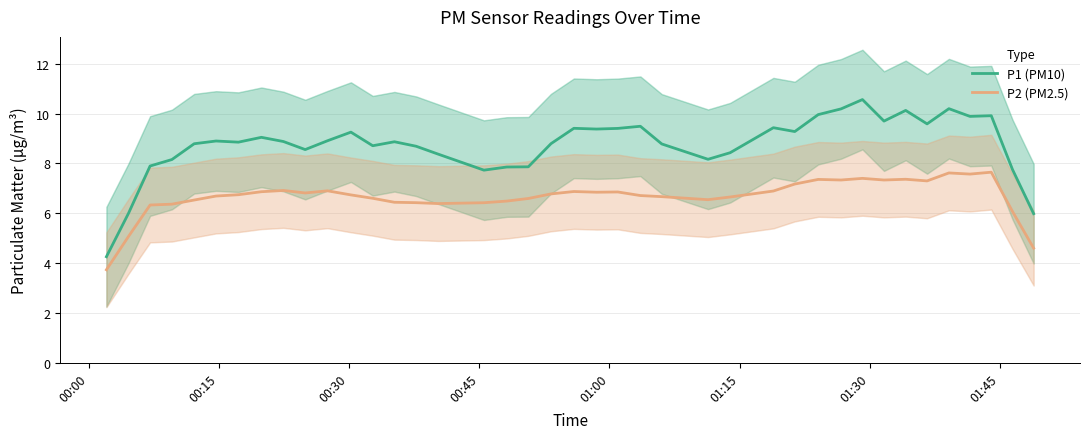

Reading left to right, transcribe all the data shown in this chart.

P1 (PM10): 4.2	6.0	7.9	8.2	8.8	8.9	8.9	9.0	8.9	8.6	8.9	9.3	8.7	8.9	8.7	8.4	7.7	7.9	7.9	8.8	9.4	9.4	9.4	9.5	8.8	8.2	8.4	9.4	9.3	10.0	10.2	10.6	9.7	10.1	9.6	10.2	9.9	9.9	7.7	6.0
P2 (PM2.5): 3.7	5.1	6.3	6.4	6.5	6.7	6.7	6.9	6.9	6.8	6.9	6.7	6.6	6.4	6.4	6.4	6.4	6.5	6.6	6.8	6.9	6.8	6.9	6.7	6.7	6.5	6.6	6.9	7.2	7.4	7.3	7.4	7.3	7.4	7.3	7.6	7.6	7.6	6.1	4.6